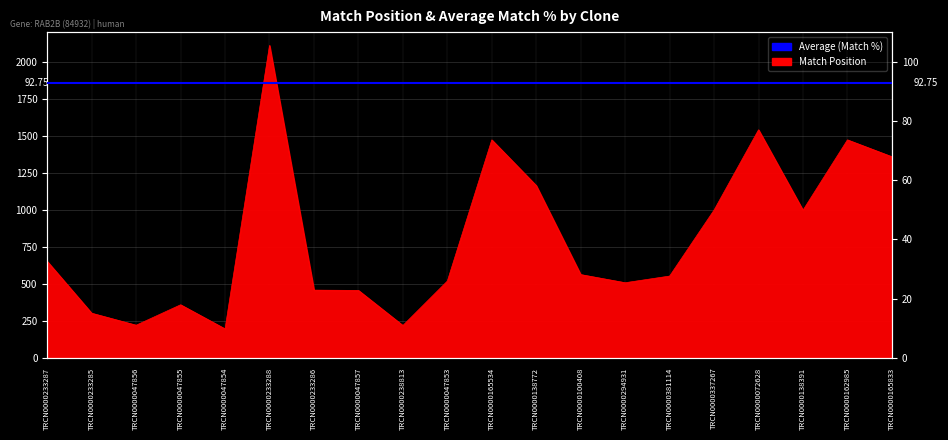

True or false: the data shows 627 at TRCN0000047857.

False